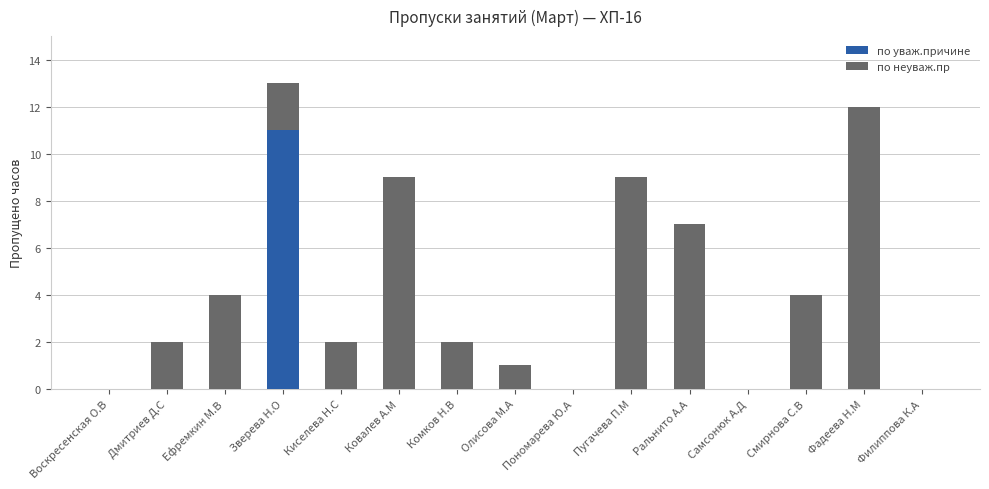

What is the total value across all series at Фадеева Н.М?

12